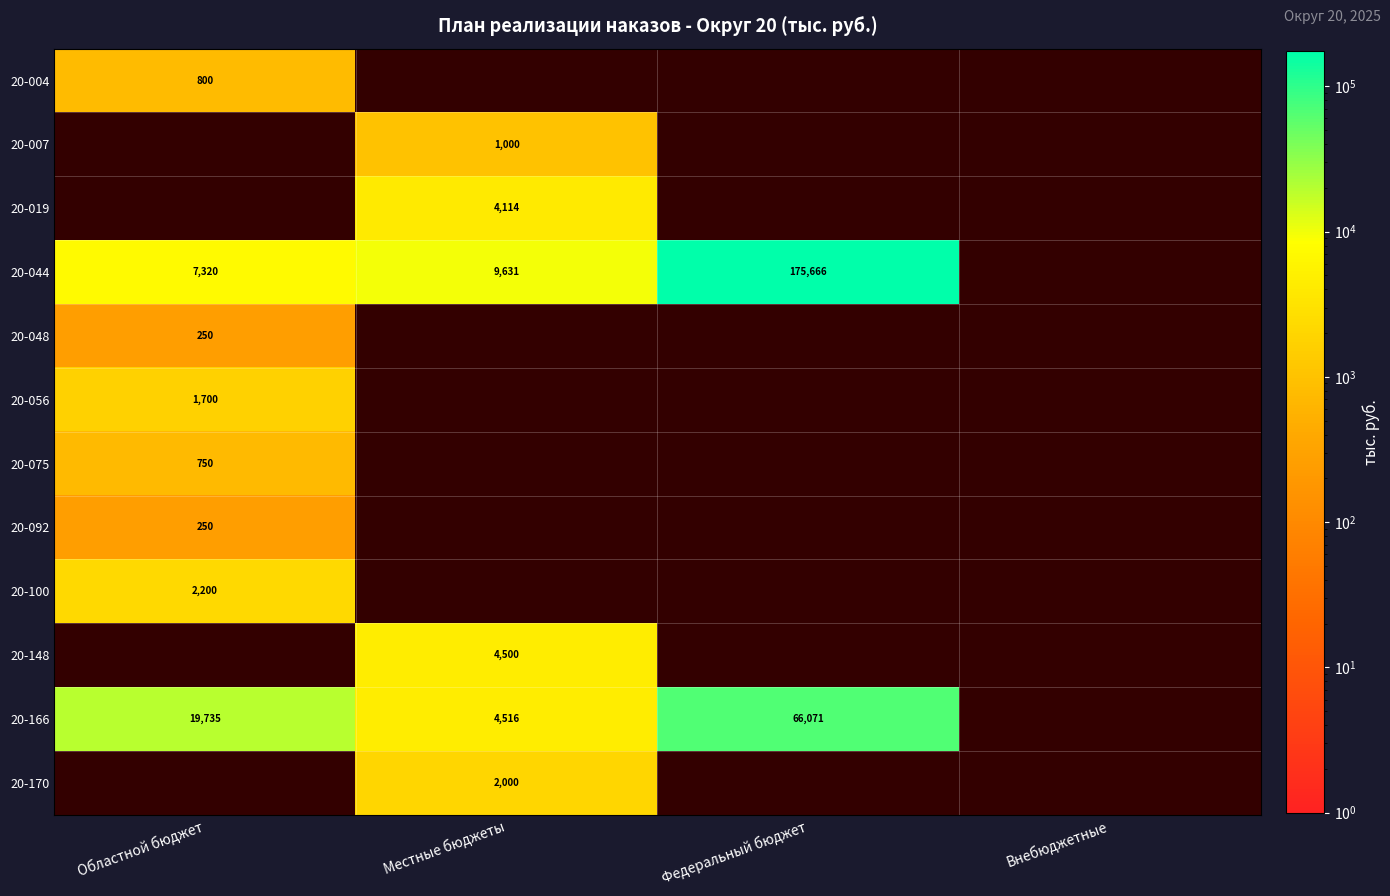

True or false: 20-056 has a value of 1700 at Областной бюджет.

True